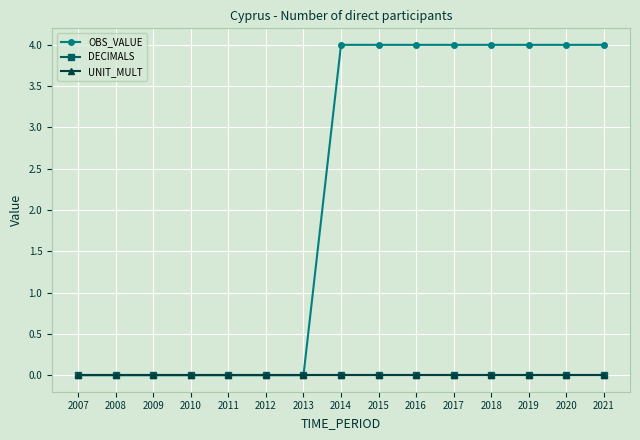

Between 2013 and 2012, which is larger?

2013